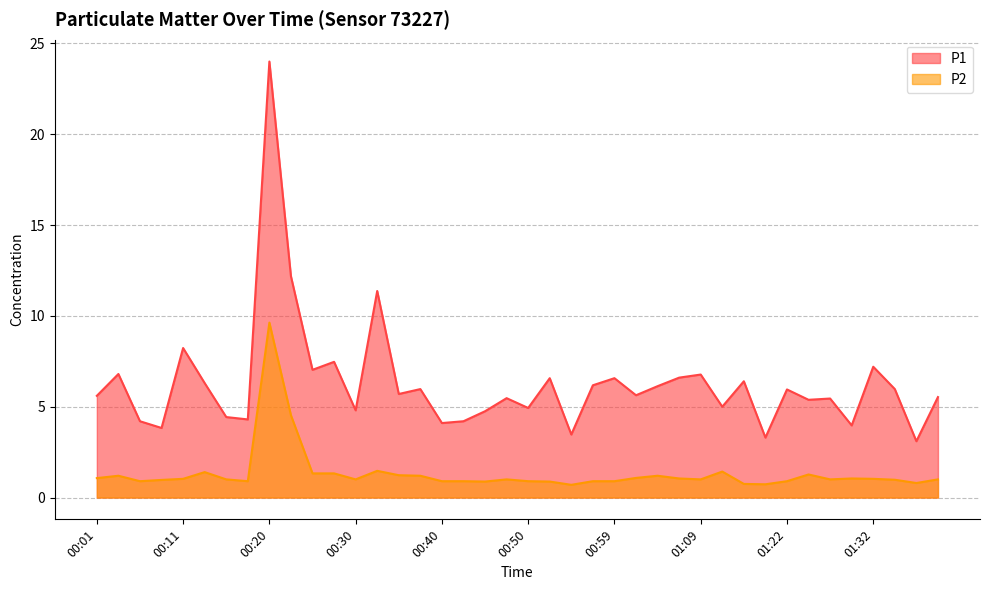

True or false: P1 and P2 intersect in this chart.

False